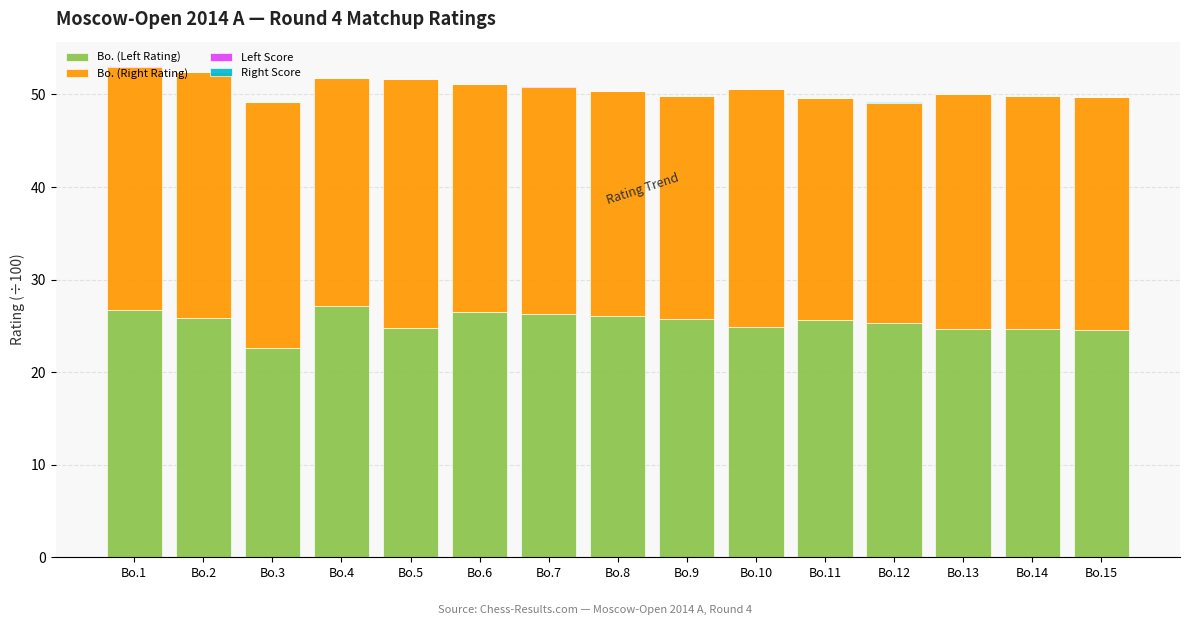

Count the number of data series in this chart.

4